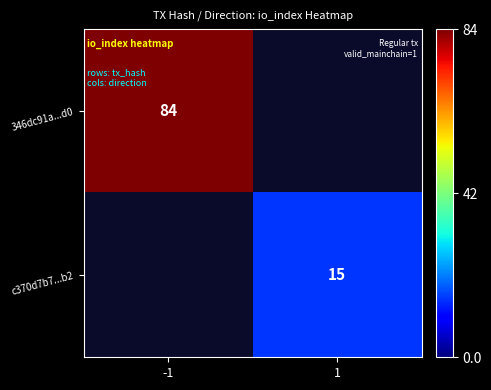

True or false: c370d7b7...b2 has a value of 15 at 1.

True